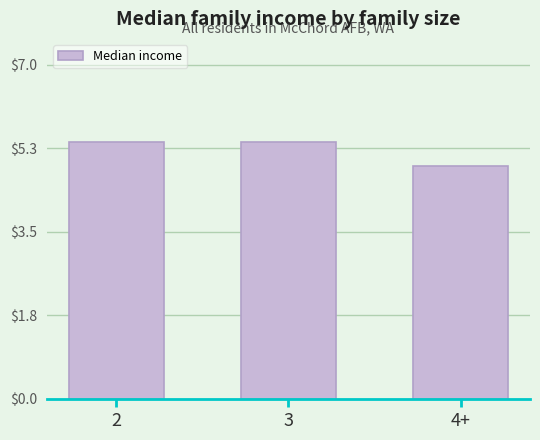

Count the number of data series in this chart.

1